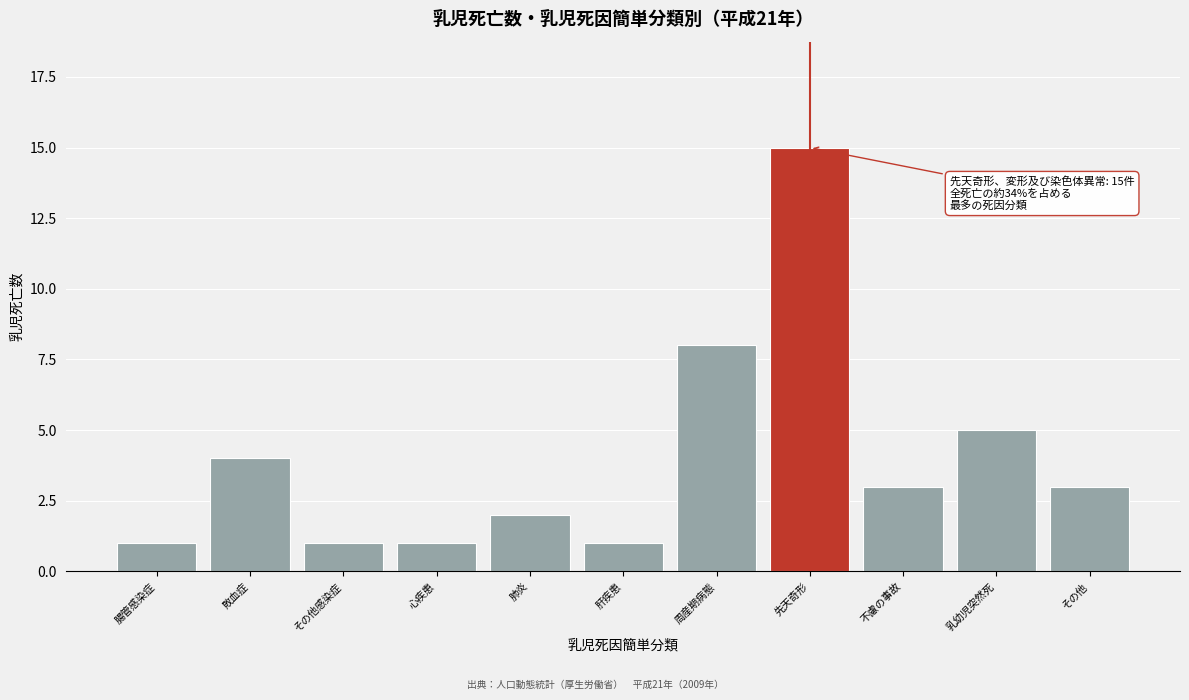

Reading left to right, extract all data points from this chart.

腸管感染症=1	敗血症=4	その他感染症=1	心疾患=1	肺炎=2	肝疾患=1	周産期病態=8	先天奇形=15	不慮の事故=3	乳幼児突然死=5	その他=3